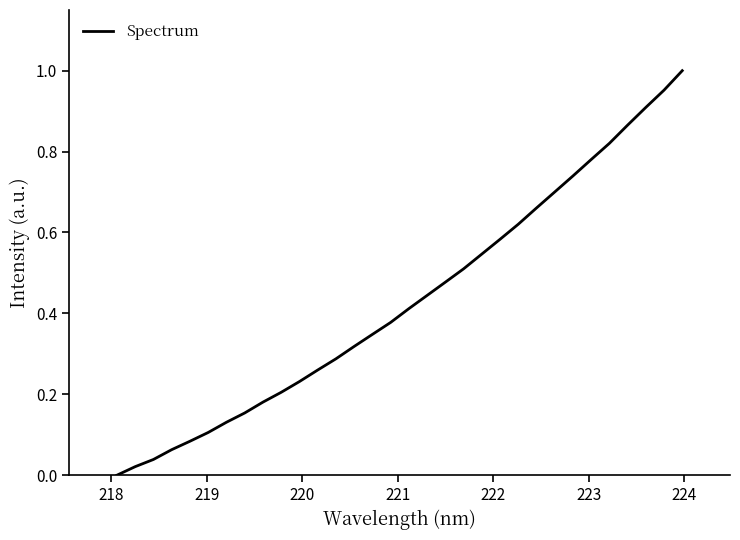

What is the difference between the maximum and minimum values?

1.0